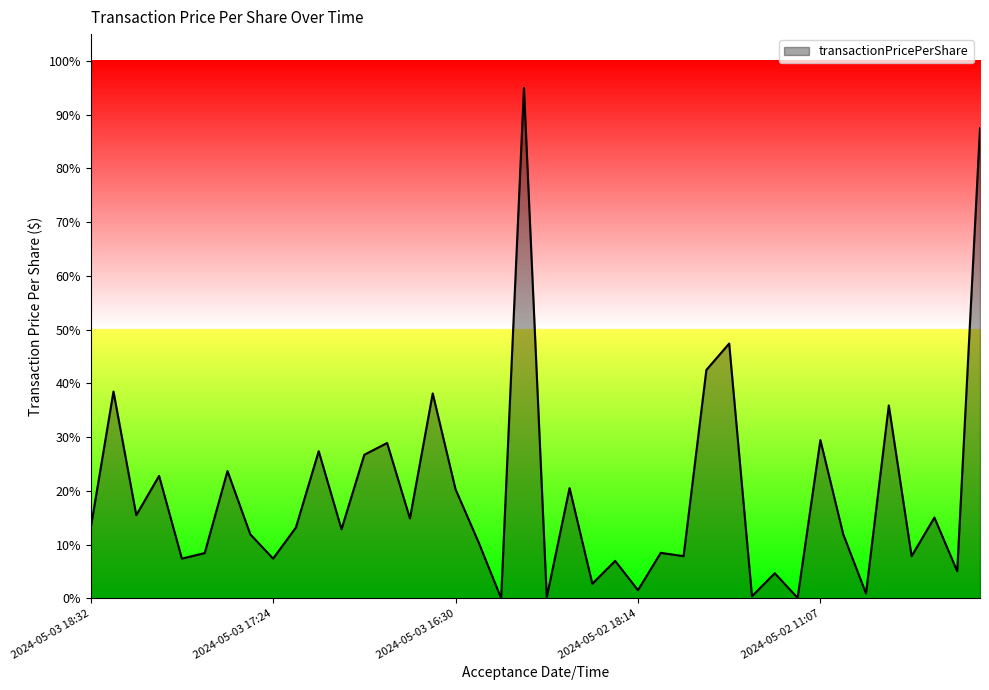

What is the sum of all values?

773.4